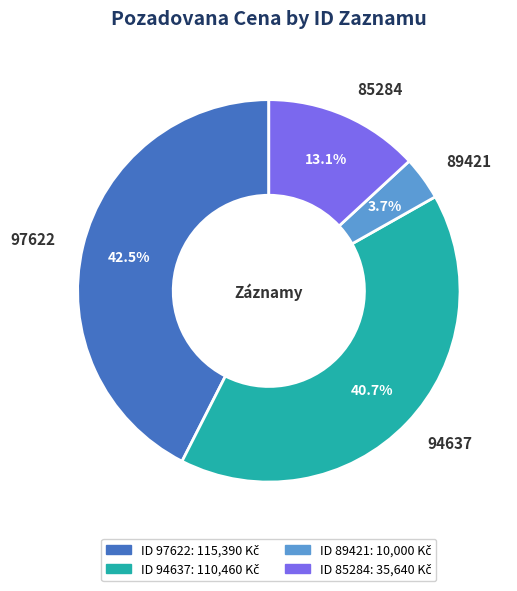

What percentage is the 85284 slice, to the nearest percent?

13%